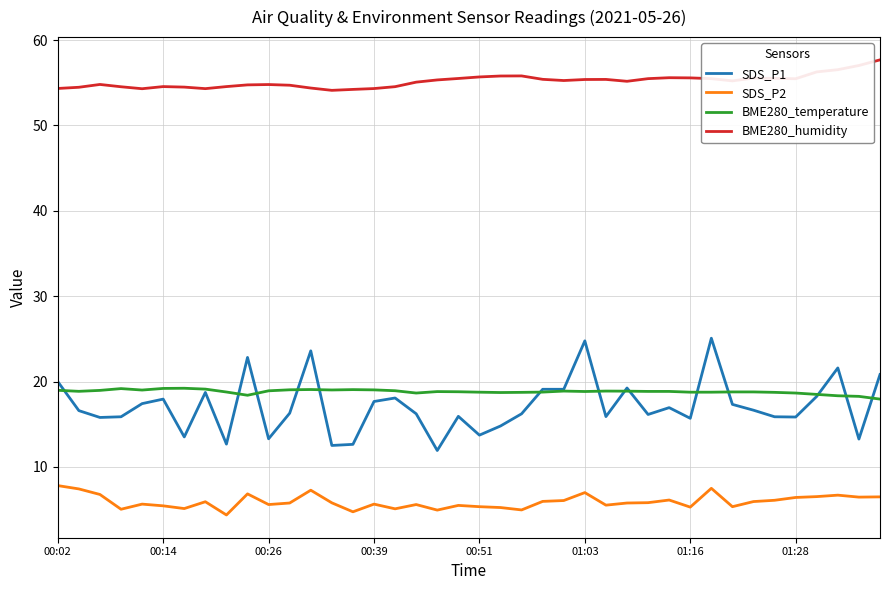

Which series has the largest total across all categories?

BME280_humidity